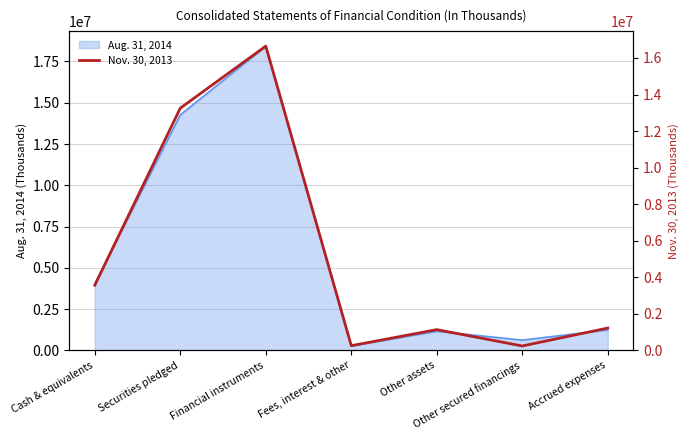

What is the difference between the values at Securities pledged and Other assets?

12123401